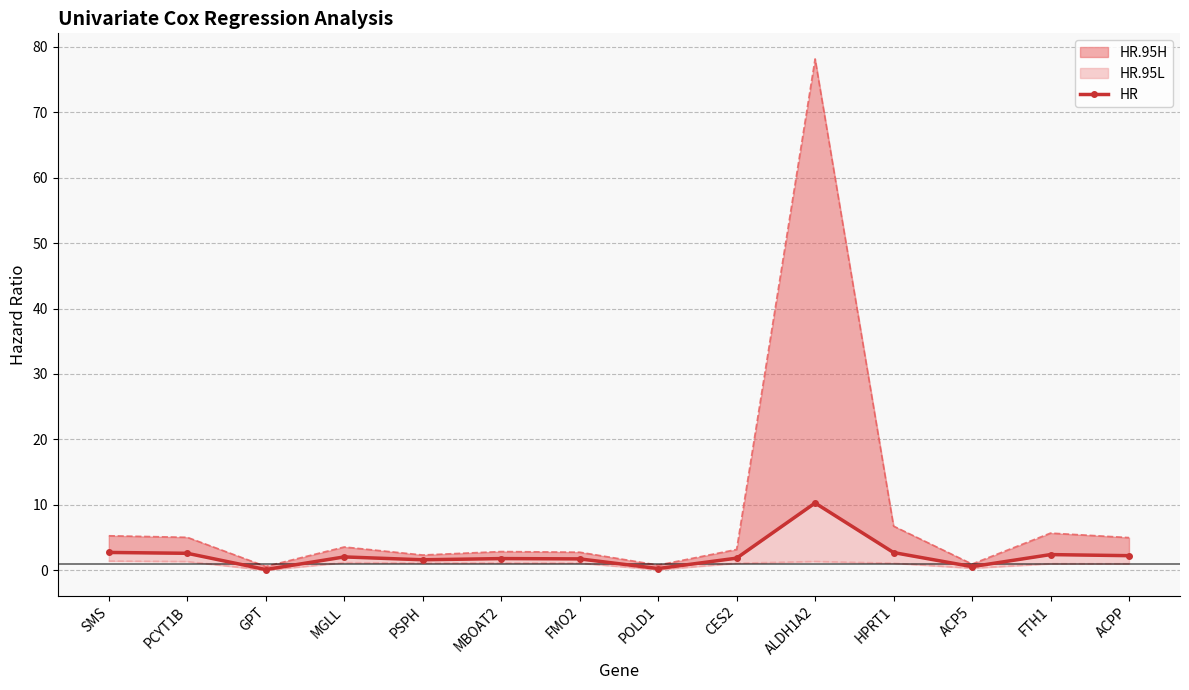

The chart shows a value of 2.9 at MBOAT2. True or false?

False